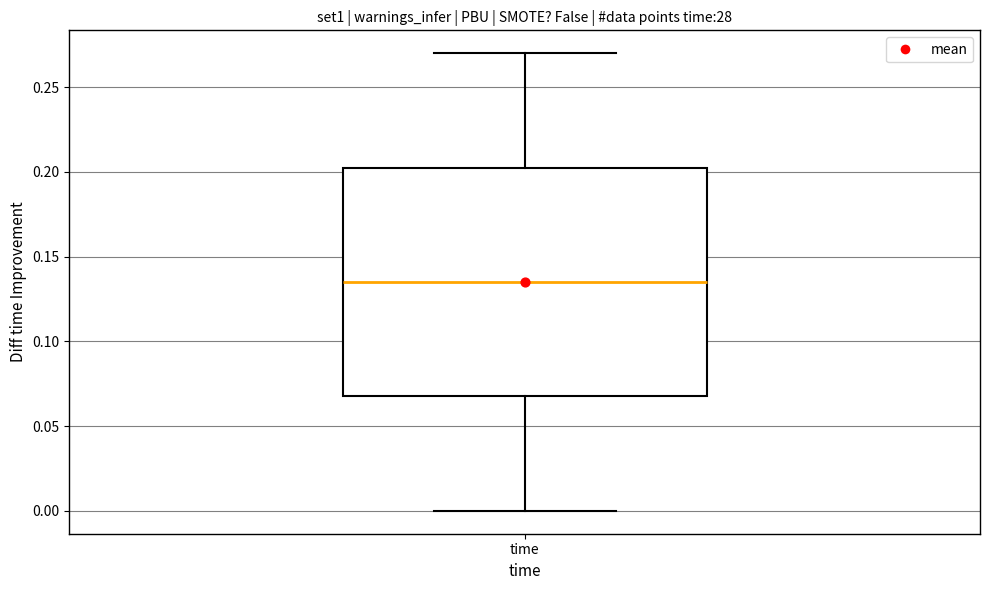

Read this box plot against the y-axis: the position of the median line, the range covered by the box, and the ends of both whiskers. The values are not printed on the chart, so give them approximately, as read against the axis.

median 0.135, box 0.070 to 0.205, whiskers 0.000 to 0.270